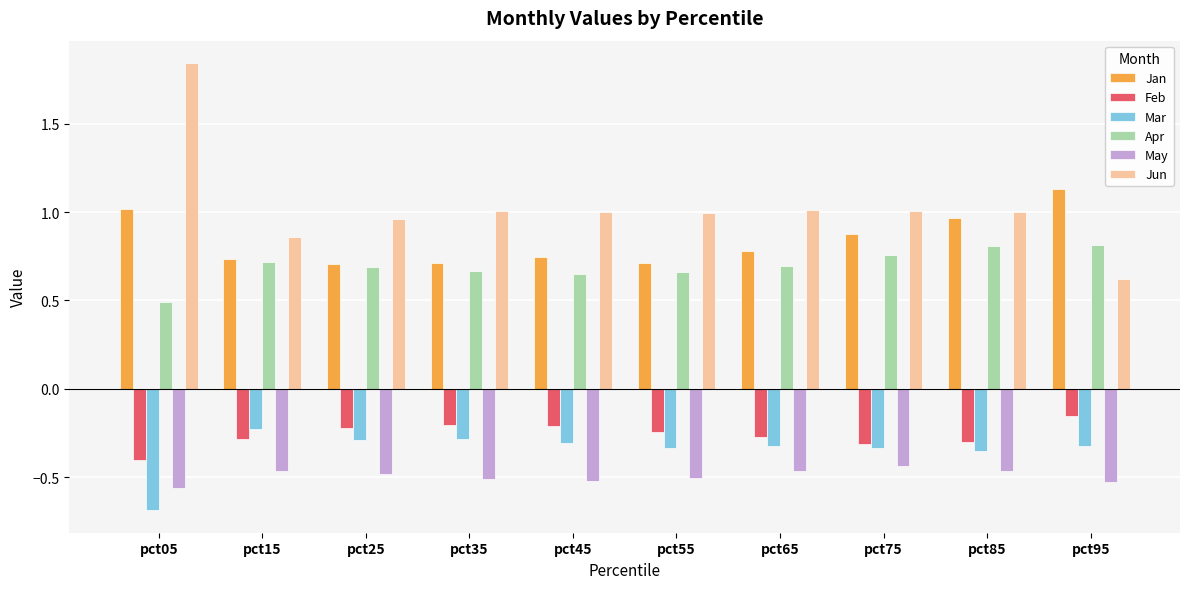

Which series has the largest total across all categories?

Jun